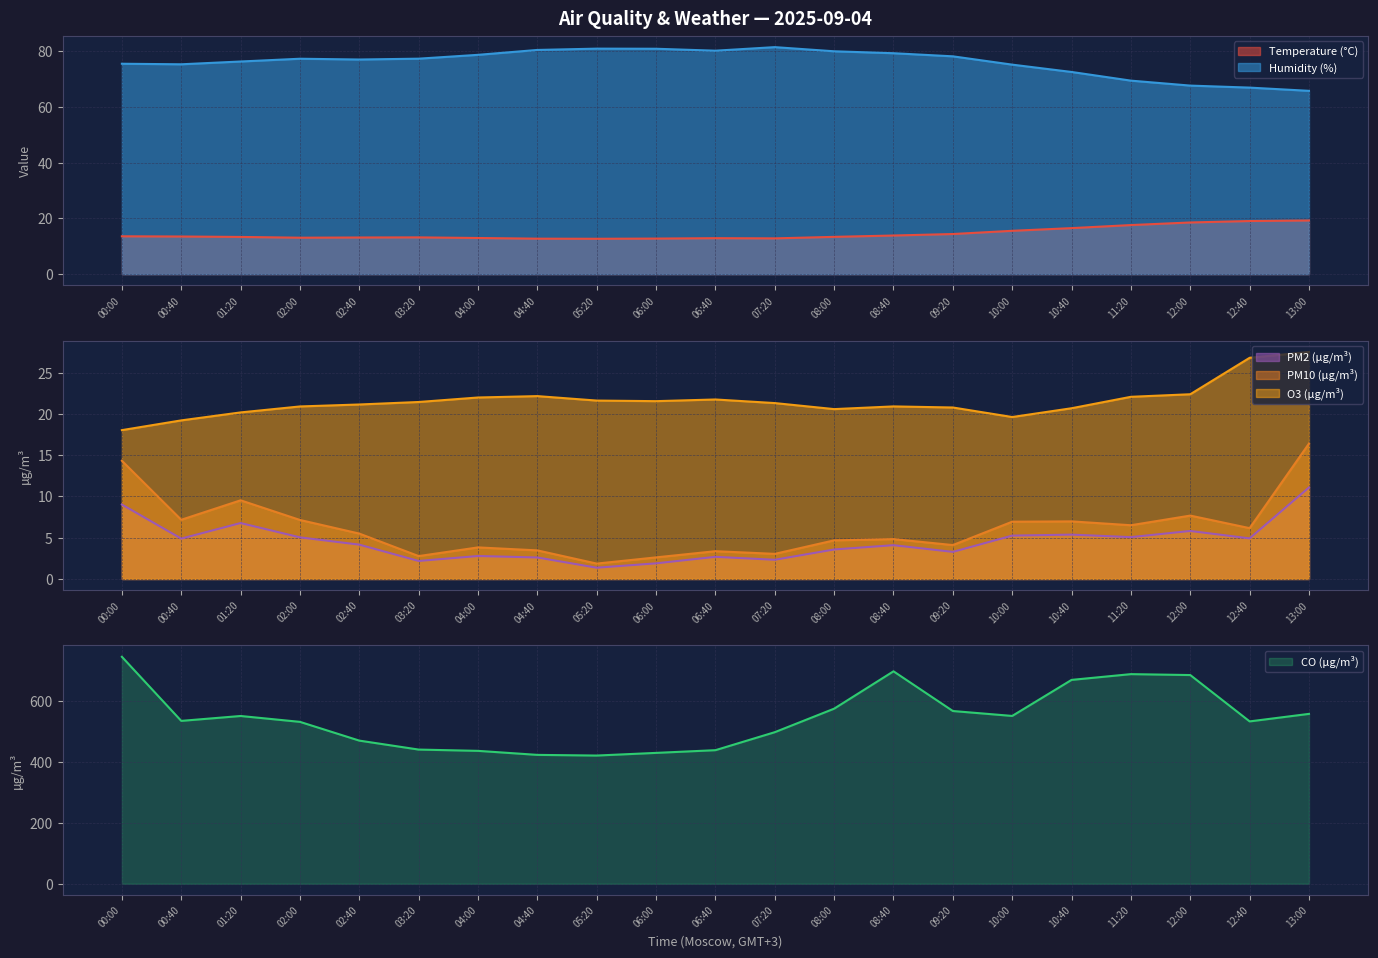

True or false: Temperature (°C) and CO (µg/m³) cross at least once.

False